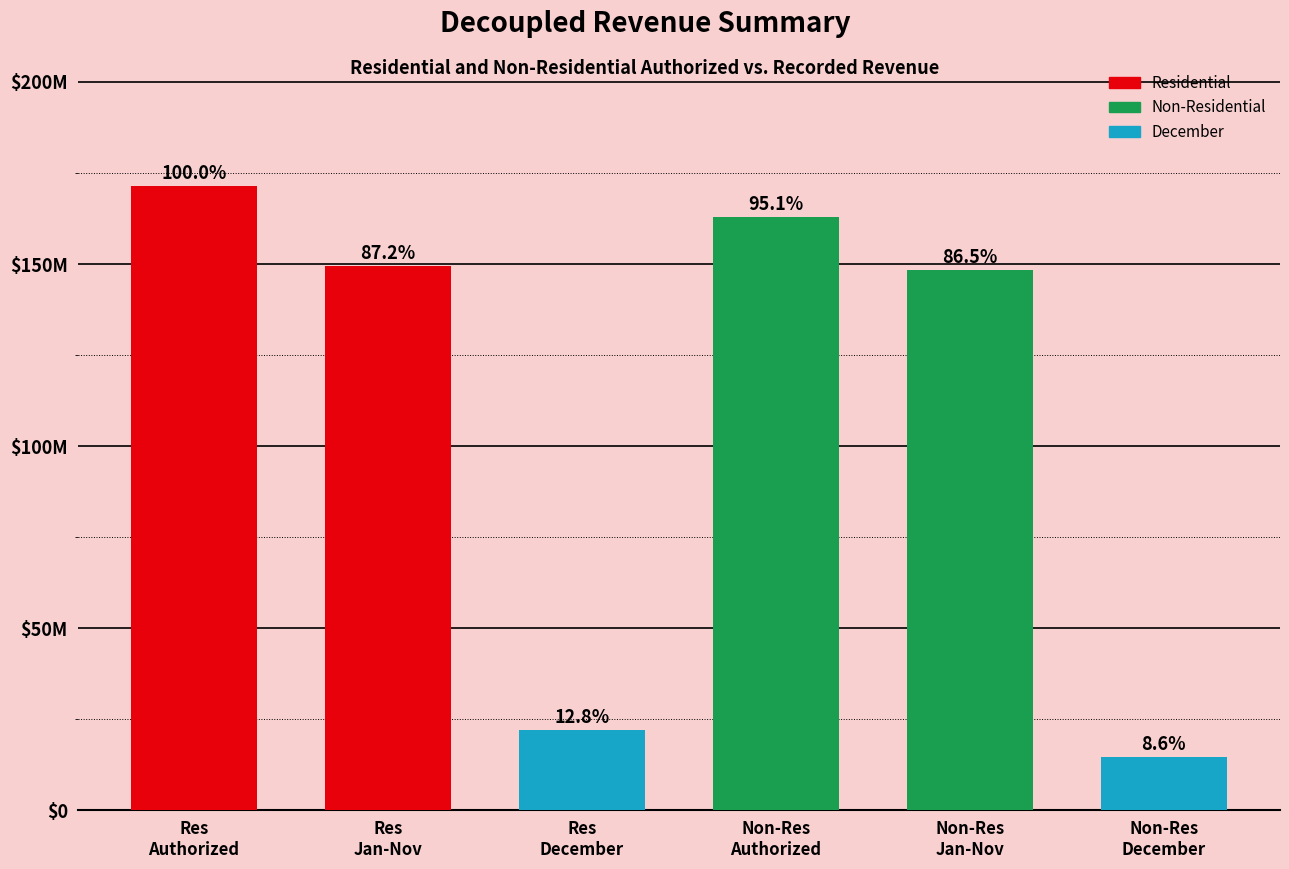

Reading left to right, what are all the values shown in this chart?

Res
Authorized=171449615.0	Res
Jan-Nov=149445751.7	Res
December=22003863.3	Non-Res
Authorized=162986590.4	Non-Res
Jan-Nov=148263989.3	Non-Res
December=14722601.1